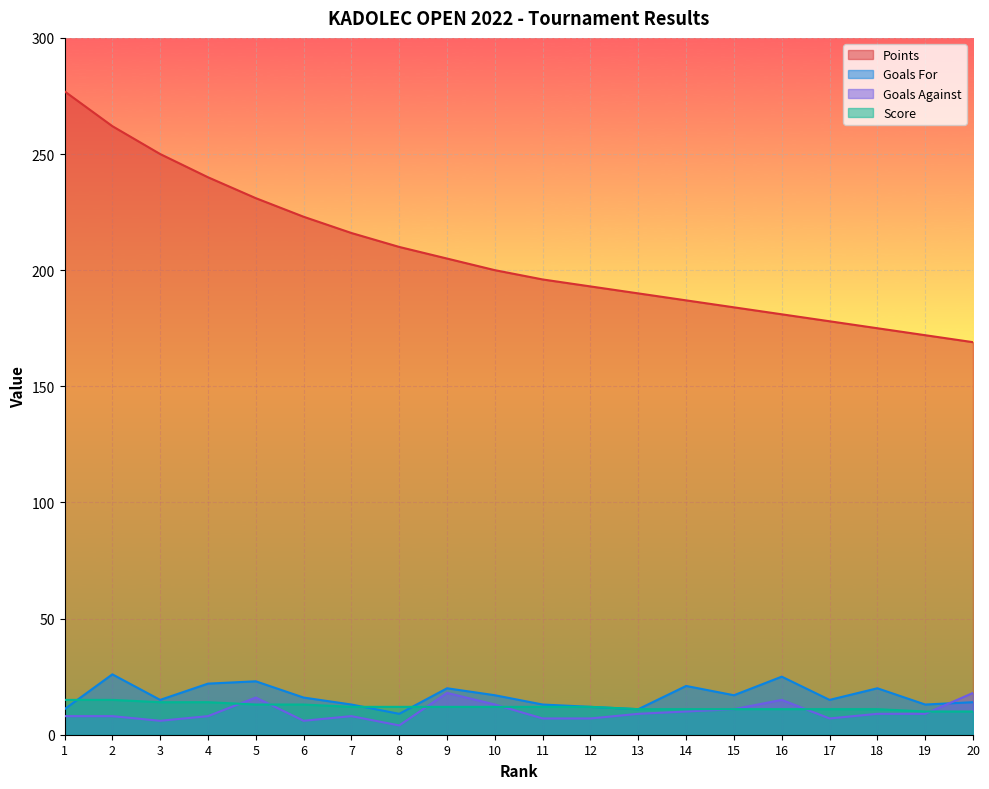

Reading left to right, transcribe all the data shown in this chart.

Points: 277	262	250	240	231	223	216	210	205	200	196	193	190	187	184	181	178	175	172	169
Goals For: 11	26	15	22	23	16	13	9	20	17	13	12	11	21	17	25	15	20	13	14
Goals Against: 8	8	6	8	16	6	8	4	18	13	7	7	9	10	11	15	7	9	9	18
Score: 15	15	14	14	13	13	12	12	12	12	12	12	11	11	11	11	11	11	10	10